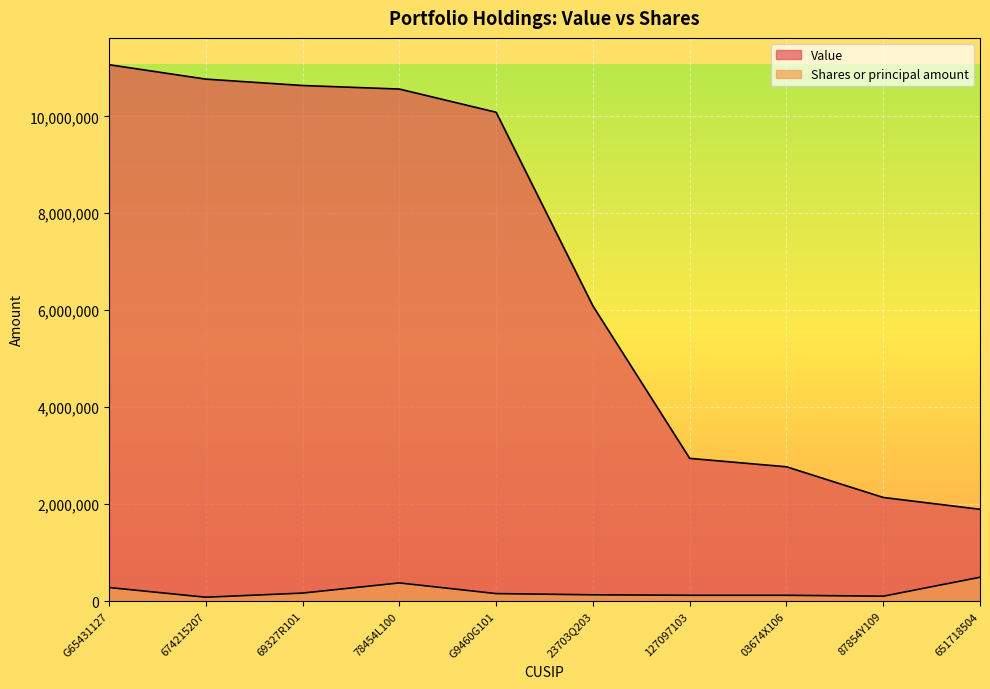

What are all the series names shown in the legend?

Shares or principal amount, Value